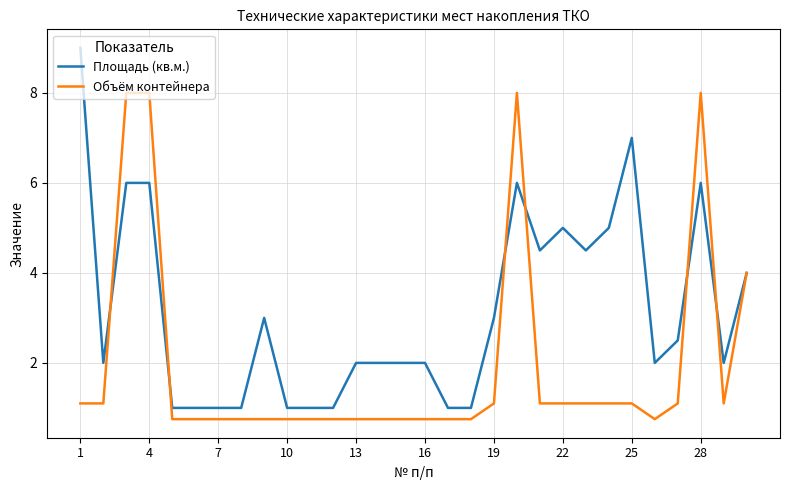

Which series has the widest spread of values?

Площадь (кв.м.)